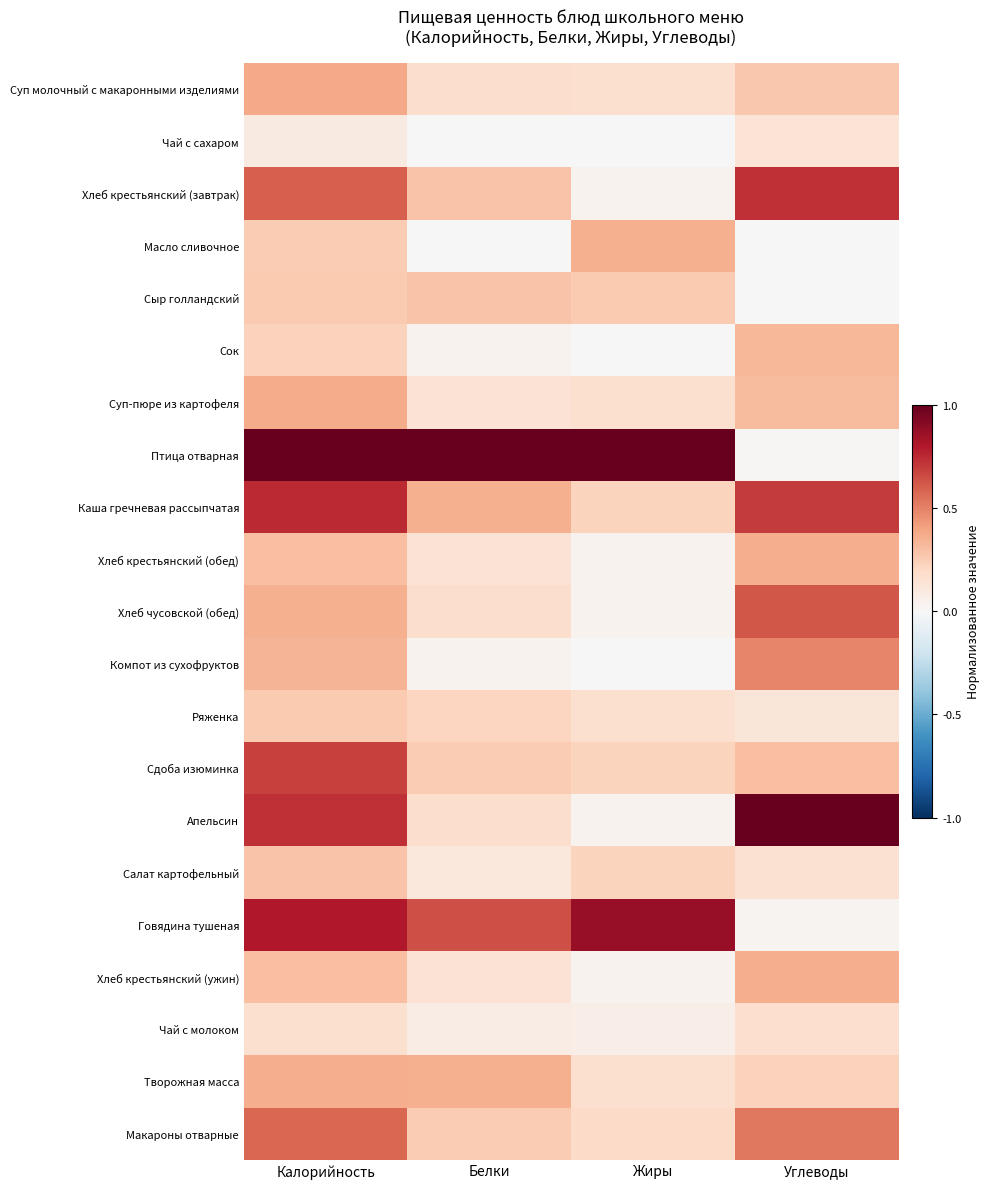

Reading right to left, extract all data points from this chart.

Суп молочный с макаронными изделиями: Углеводы=0.3	Жиры=0.2	Белки=0.2	Калорийность=0.4
Чай с сахаром: Углеводы=0.1	Жиры=0.0	Белки=0.0	Калорийность=0.1
Хлеб крестьянский (завтрак): Углеводы=0.7	Жиры=0.0	Белки=0.3	Калорийность=0.6
Масло сливочное: Углеводы=0.0	Жиры=0.4	Белки=0.0	Калорийность=0.3
Сыр голландский: Углеводы=0.0	Жиры=0.3	Белки=0.3	Калорийность=0.3
Сок: Углеводы=0.3	Жиры=0.0	Белки=0.0	Калорийность=0.2
Суп-пюре из картофеля: Углеводы=0.3	Жиры=0.2	Белки=0.1	Калорийность=0.4
Птица отварная: Углеводы=0.0	Жиры=1.0	Белки=1.0	Калорийность=1.0
Каша гречневая рассыпчатая: Углеводы=0.7	Жиры=0.2	Белки=0.4	Калорийность=0.7
Хлеб крестьянский (обед): Углеводы=0.4	Жиры=0.0	Белки=0.1	Калорийность=0.3
Хлеб чусовской (обед): Углеводы=0.6	Жиры=0.0	Белки=0.2	Калорийность=0.4
Компот из сухофруктов: Углеводы=0.5	Жиры=0.0	Белки=0.0	Калорийность=0.3
Ряженка: Углеводы=0.1	Жиры=0.2	Белки=0.2	Калорийность=0.3
Сдоба изюминка: Углеводы=0.3	Жиры=0.2	Белки=0.2	Калорийность=0.7
Апельсин: Углеводы=1.0	Жиры=0.0	Белки=0.2	Калорийность=0.7
Салат картофельный: Углеводы=0.2	Жиры=0.2	Белки=0.1	Калорийность=0.3
Говядина тушеная: Углеводы=0.0	Жиры=0.9	Белки=0.6	Калорийность=0.8
Хлеб крестьянский (ужин): Углеводы=0.4	Жиры=0.0	Белки=0.1	Калорийность=0.3
Чай с молоком: Углеводы=0.2	Жиры=0.1	Белки=0.1	Калорийность=0.2
Творожная масса: Углеводы=0.2	Жиры=0.2	Белки=0.4	Калорийность=0.4
Макароны отварные: Углеводы=0.5	Жиры=0.2	Белки=0.2	Калорийность=0.6